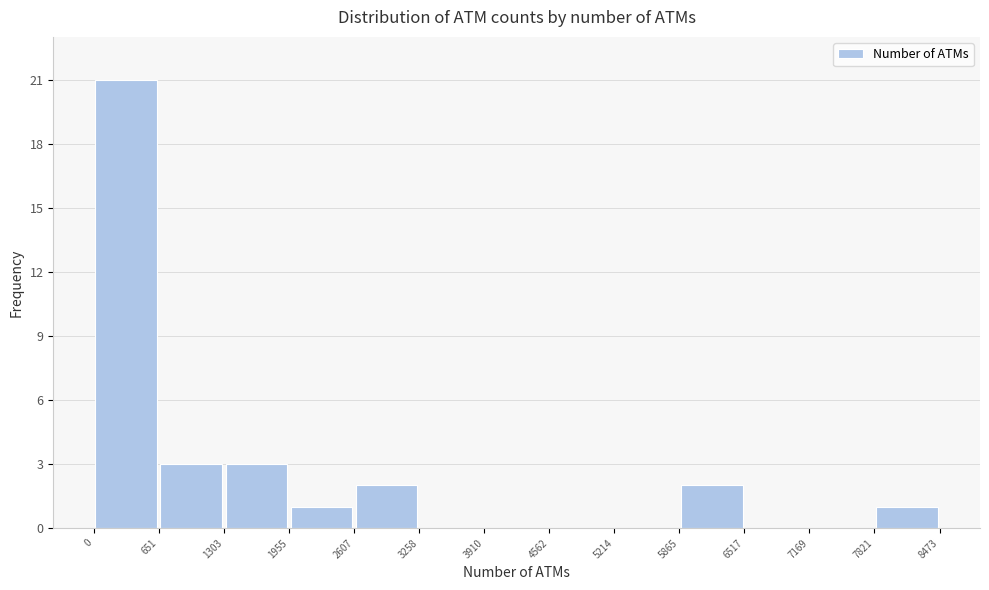

How tall is the bar that spans 1955 to 2607 on the x-axis? The values are not printed on the chart, so give them approximately, as read against the axis.

1